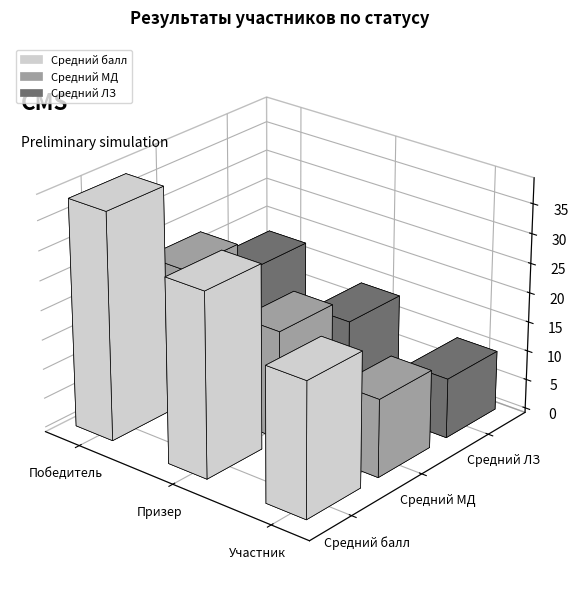

At which category is the sum across all series the highest?

Победитель